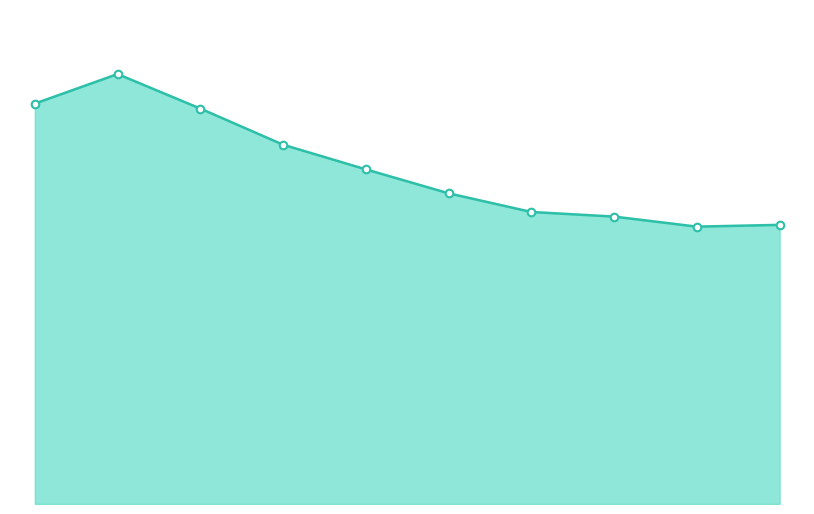

Does the chart have visible grid lines?

No